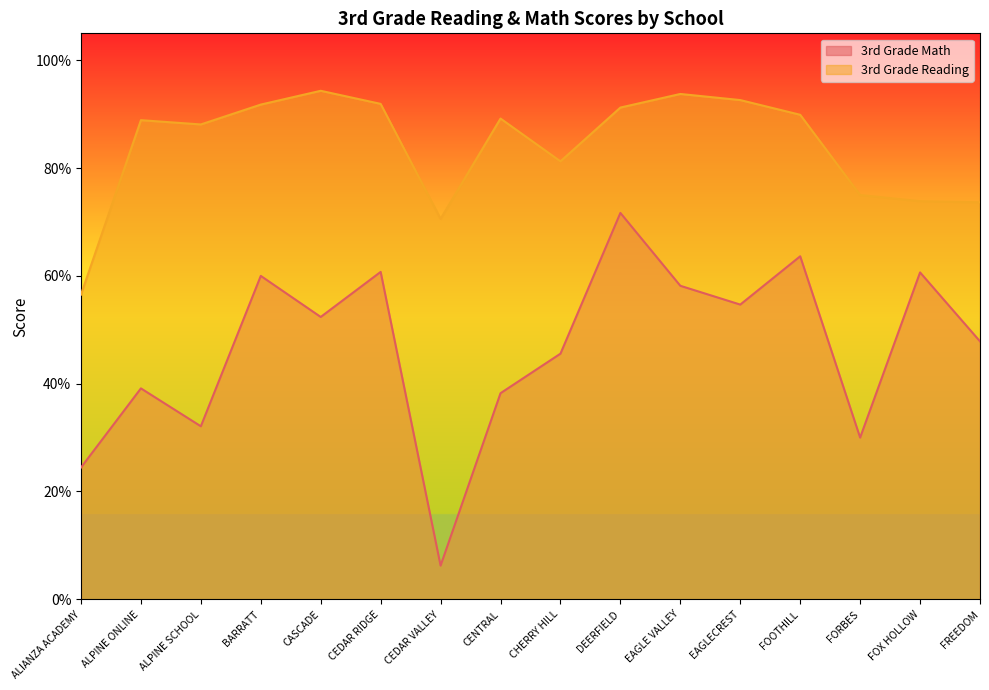

What is the label of the 15th point from the right?

ALPINE ONLINE